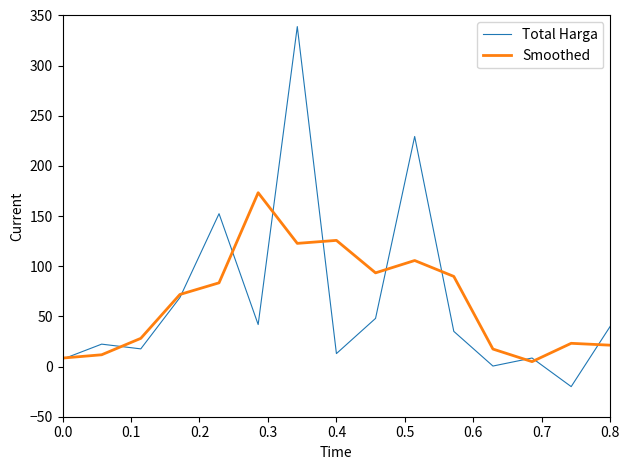

What is the greatest value displayed?

339.0